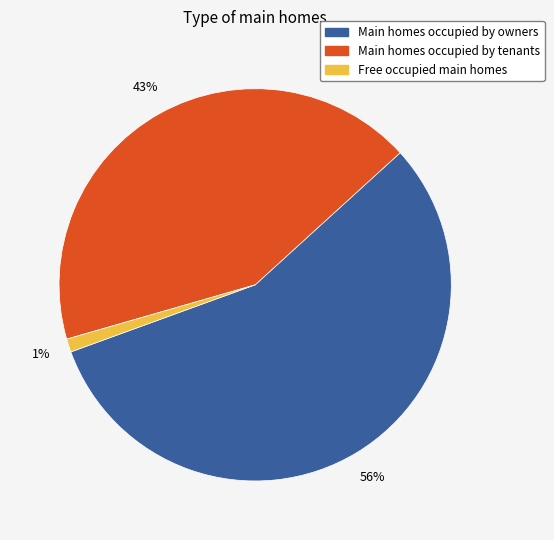

Is there a majority slice in this chart?

Yes